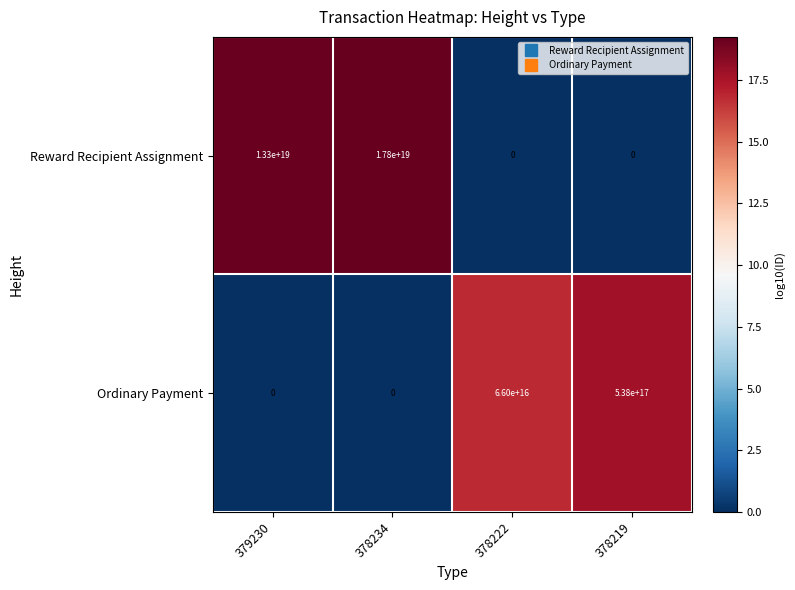

Which series has the largest range (max minus min)?

Reward Recipient Assignment